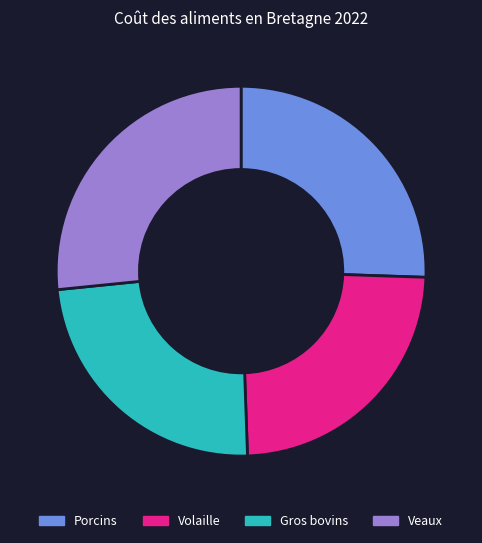

Does any single category account for the majority?

No